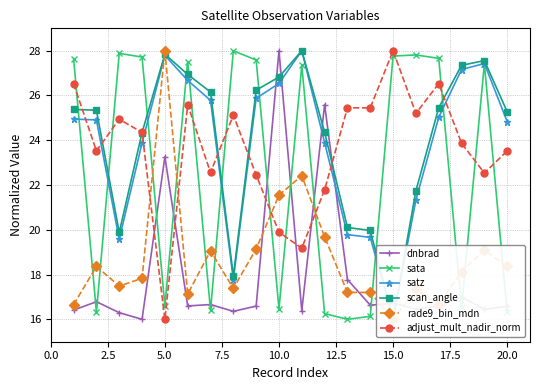

The value of adjust_mult_nadir_norm at 20.0 is 23.5. True or false?

True